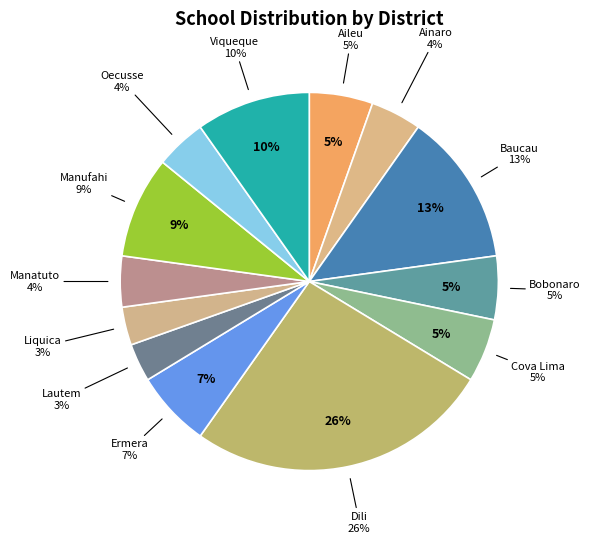

Which category has the smallest portion of the pie?

Lautem